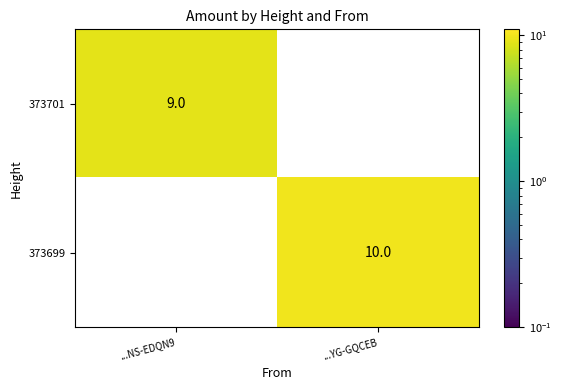

Rank the series by their average value, from highest to lowest.

373699, 373701